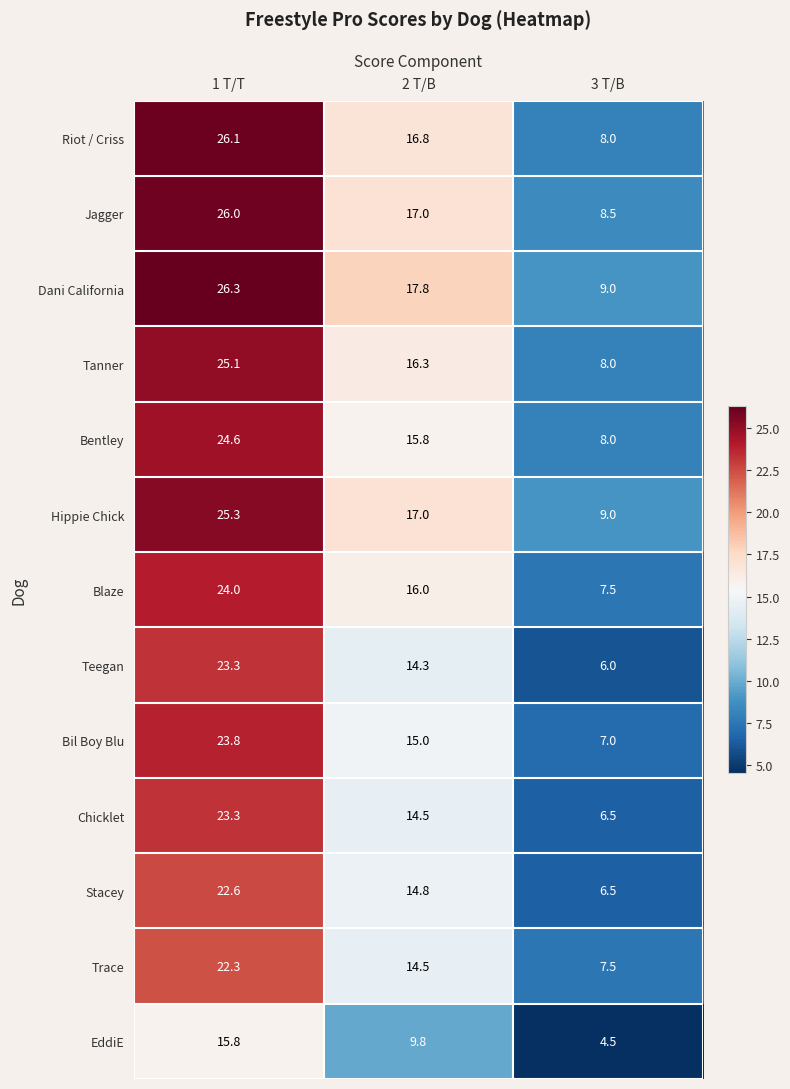

What is the smallest value displayed?

4.5